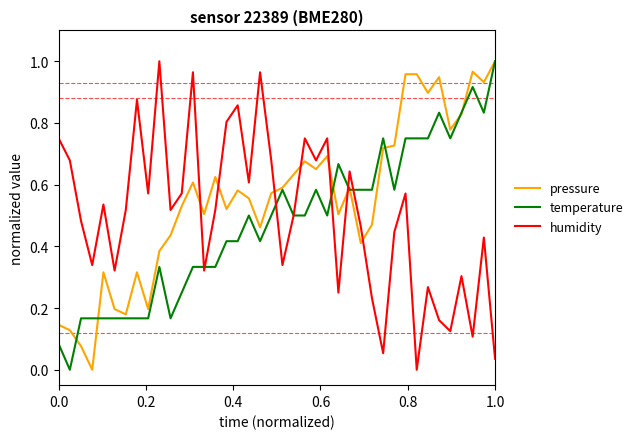

How many times do pressure and humidity cross each other?

7